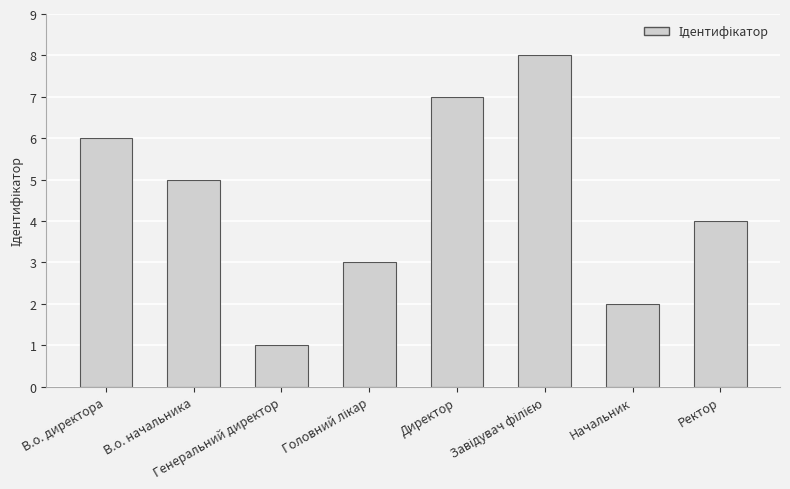

What is the maximum value shown in the chart?

8